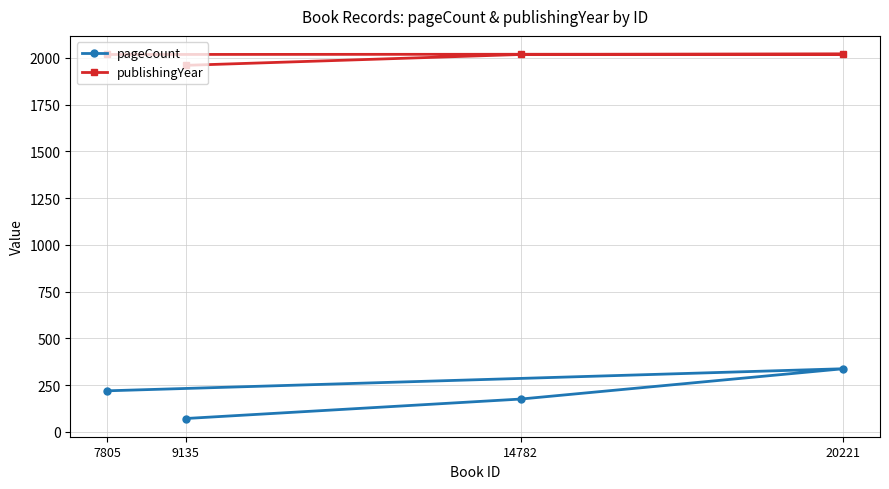

Reading left to right, list all the values displayed in this chart.

pageCount: 72	176	338	220
publishingYear: 1960	2018	2020	2018